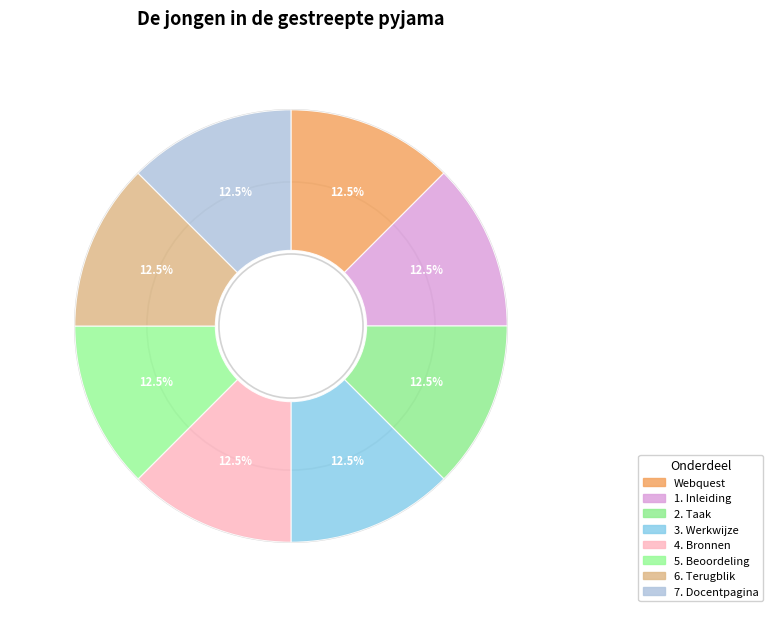

What is the ratio of the value at 3. Werkwijze to the value at 7. Docentpagina?

1.0